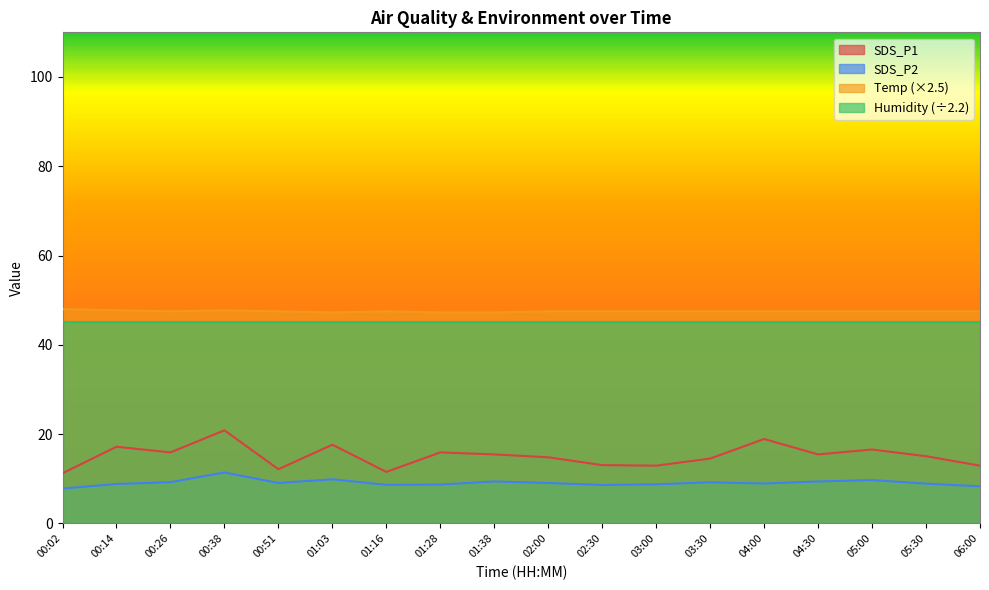

How many Temp values are between 47 and 48?

18